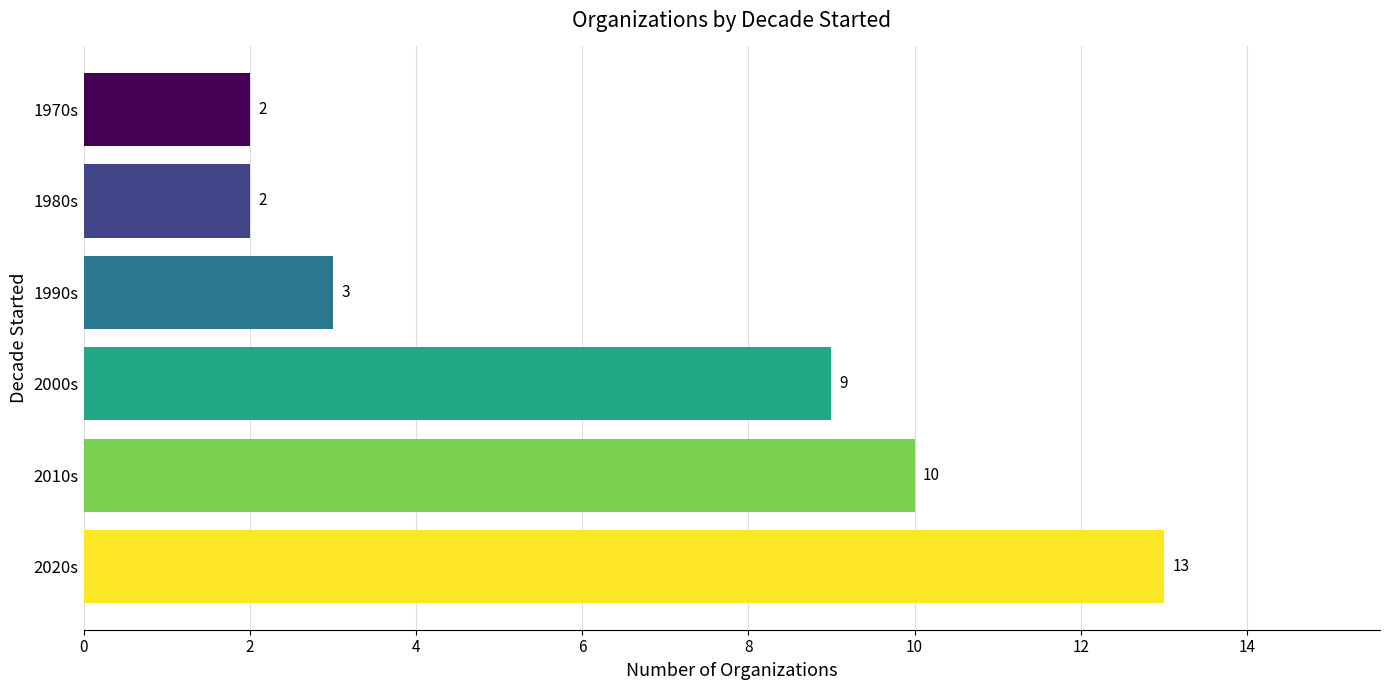

Where is the data nearest to the value 7?

2000s